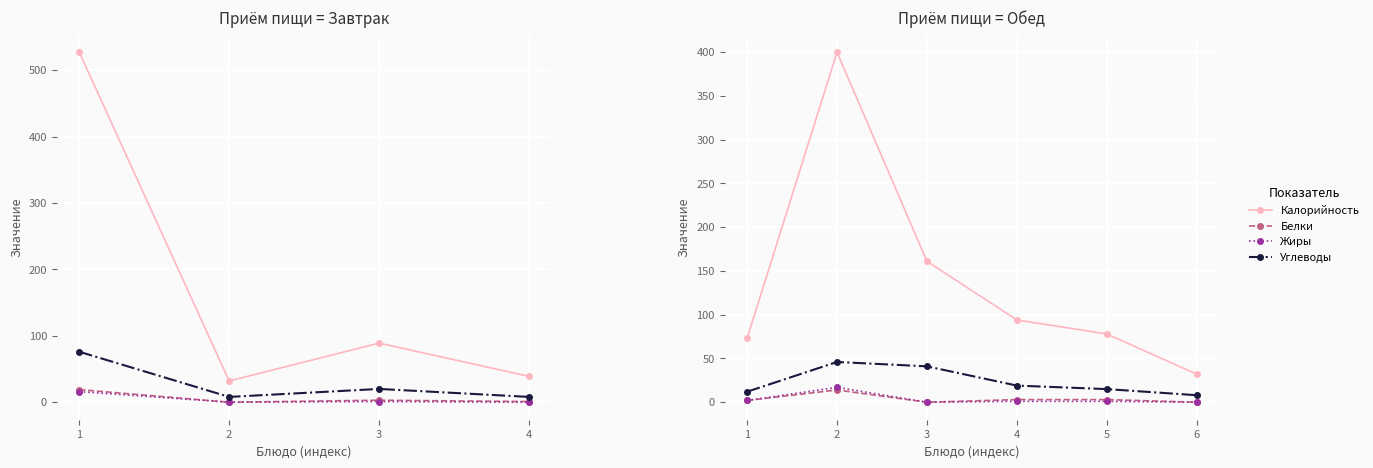

At which label is Углеводы closest to 27?

4